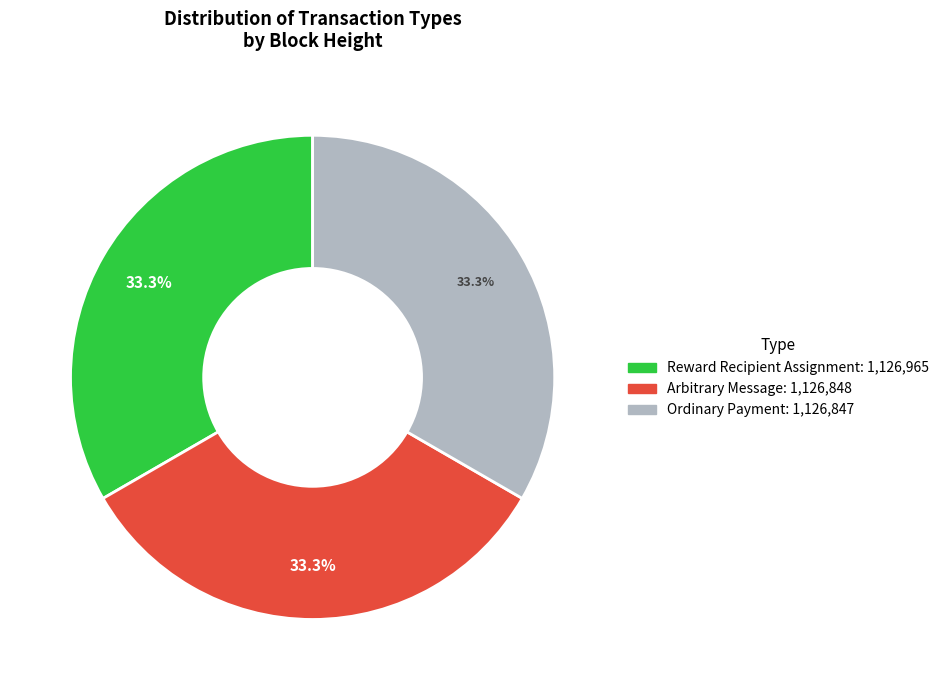

Approximately how many times larger is the value at Reward Recipient Assignment compared to Ordinary Payment?

1.0